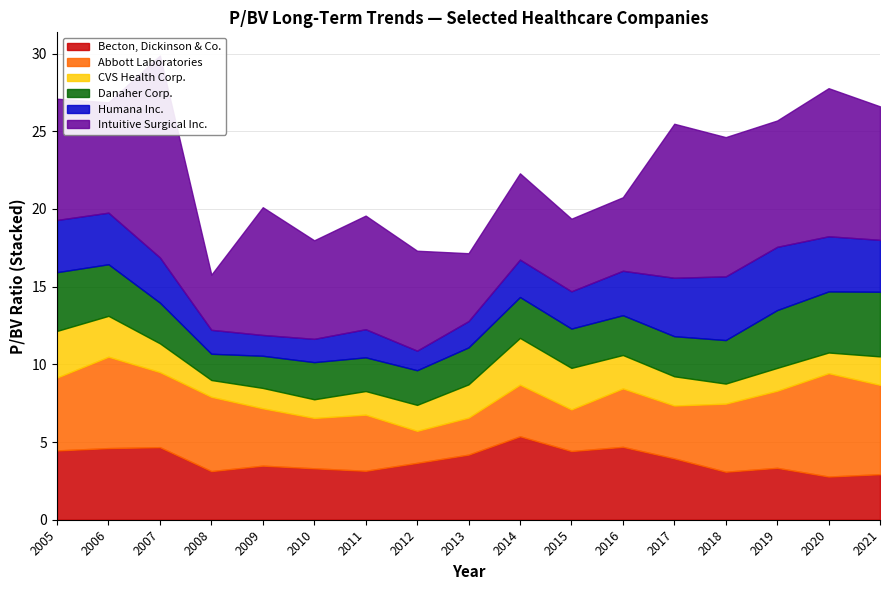

What is the difference between the CVS Health Corp. values at 2008-11-26 and 2010-11-24?

0.1